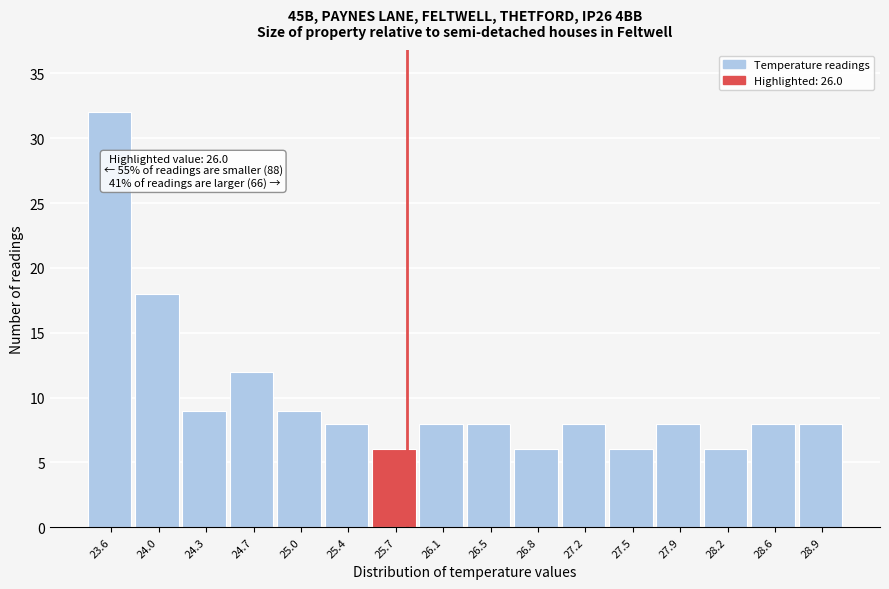

Reading right to left, what are all the values shown in this chart?

8	8	6	8	6	8	6	8	8	6	8	9	12	9	18	32